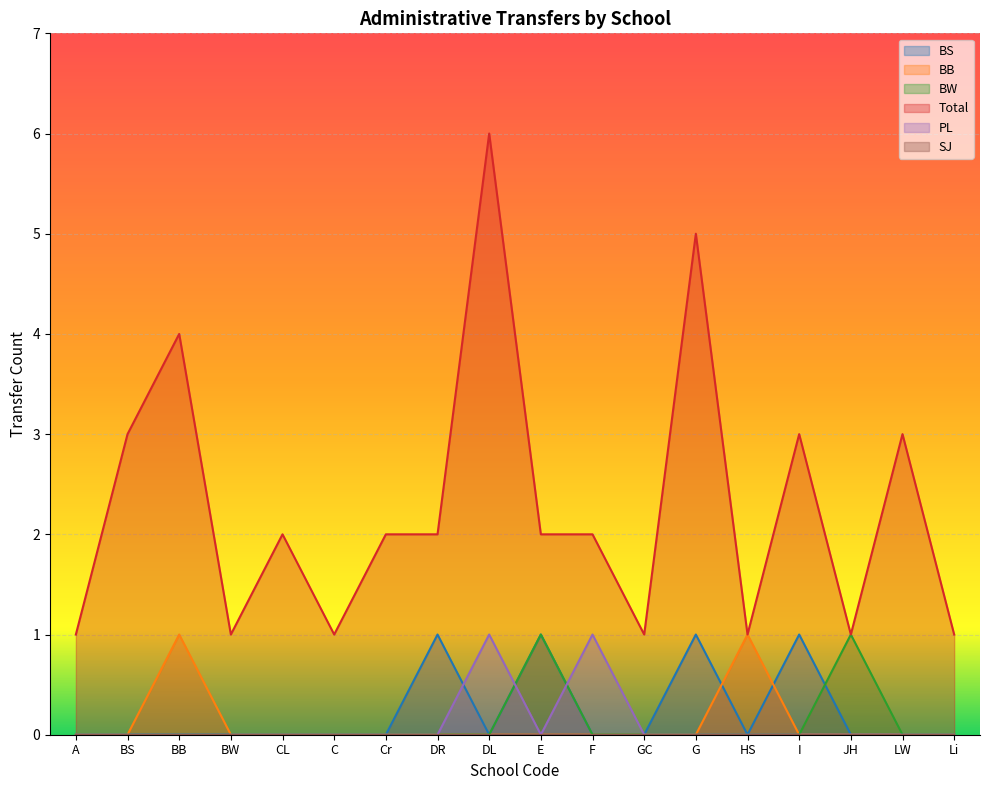

Reading left to right, what are all the values shown in this chart?

BS: A=0	BS=0	BB=0	BW=0	CL=0	C=0	Cr=0	DR=1	DL=0	E=1	F=0	GC=0	G=1	HS=0	I=1	JH=0	LW=0	Li=0
BB: A=0	BS=0	BB=1	BW=0	CL=0	C=0	Cr=0	DR=0	DL=0	E=0	F=0	GC=0	G=0	HS=1	I=0	JH=0	LW=0	Li=0
BW: A=0	BS=0	BB=0	BW=0	CL=0	C=0	Cr=0	DR=0	DL=0	E=1	F=0	GC=0	G=0	HS=0	I=0	JH=1	LW=0	Li=0
Total: A=1	BS=3	BB=4	BW=1	CL=2	C=1	Cr=2	DR=2	DL=6	E=2	F=2	GC=1	G=5	HS=1	I=3	JH=1	LW=3	Li=1
PL: A=0	BS=0	BB=0	BW=0	CL=0	C=0	Cr=0	DR=0	DL=1	E=0	F=1	GC=0	G=0	HS=0	I=0	JH=0	LW=0	Li=0